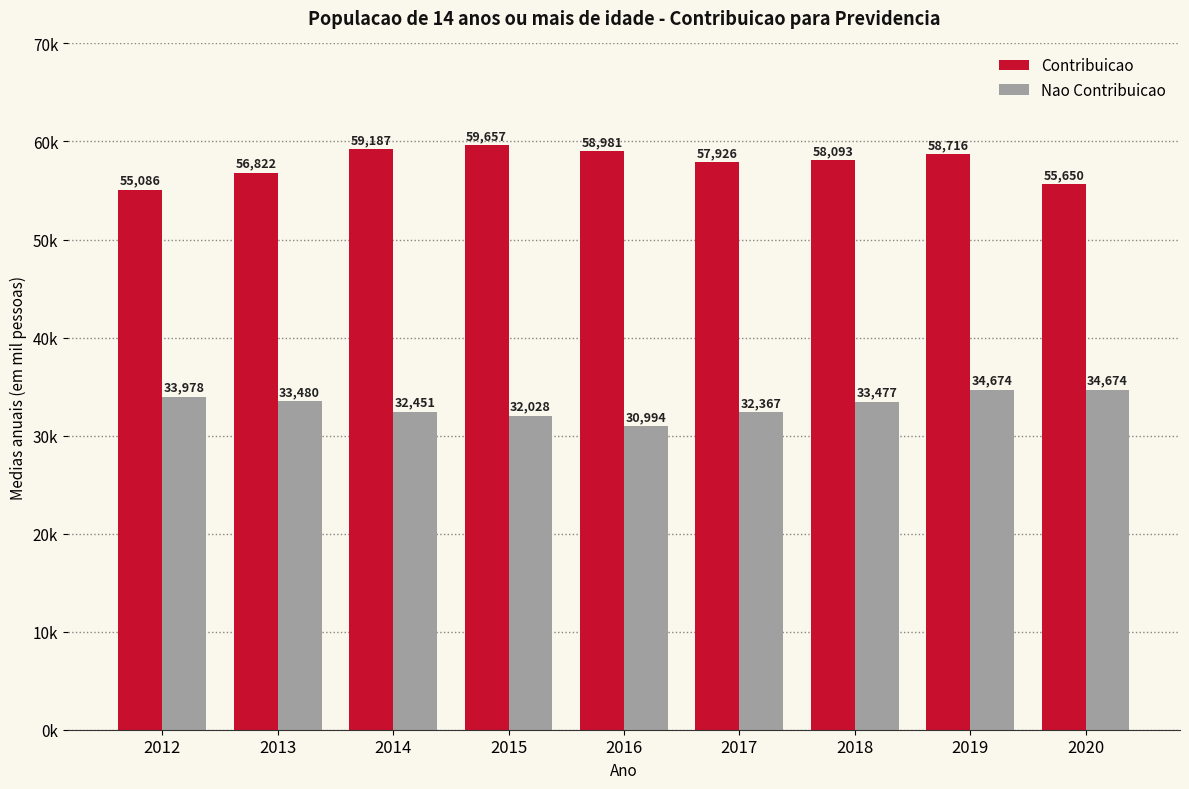

Does the chart contain stacked bars?

No